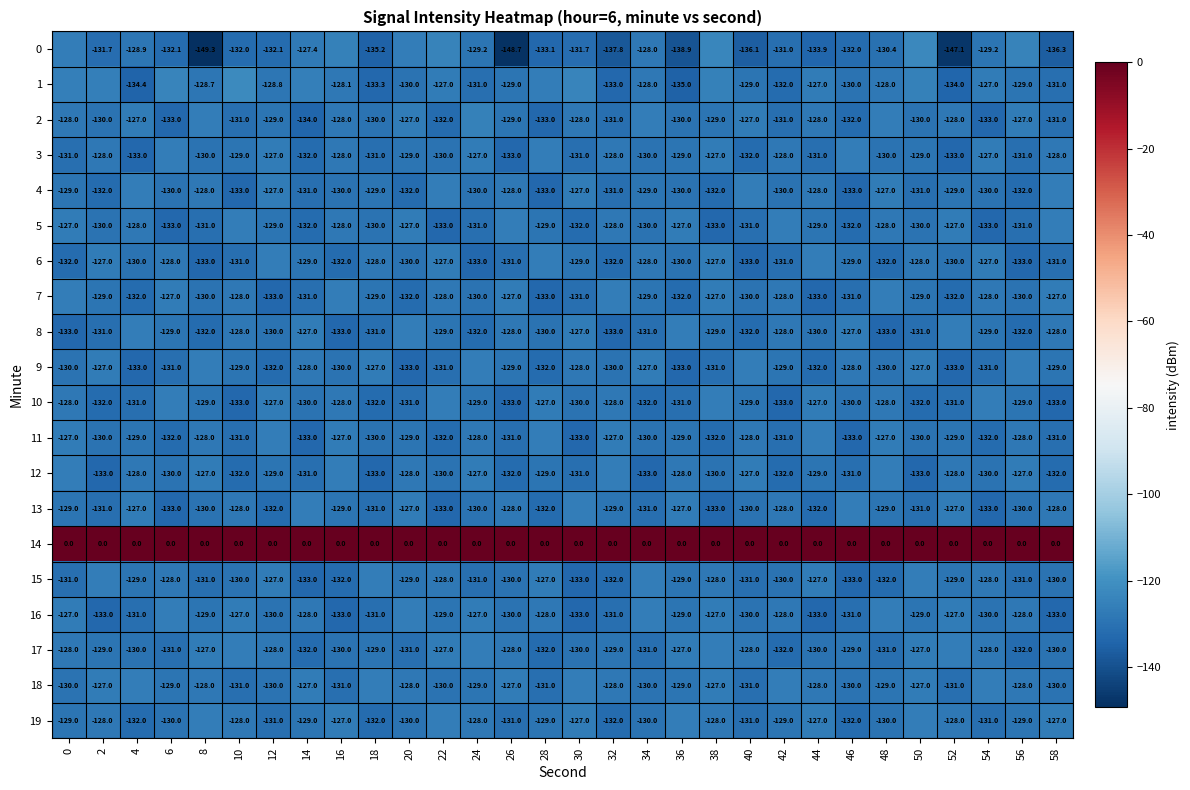

Is the value of 13 at 58 greater than the value of 11 at 46?

Yes